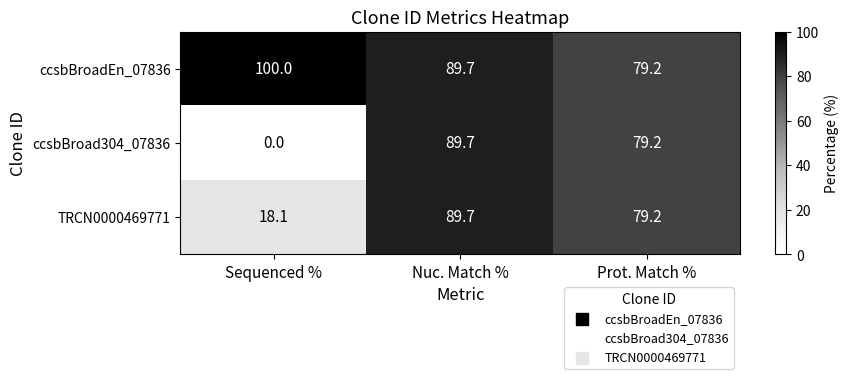

Which category has the lowest value in the ccsbBroadEn_07836 series?

Prot. Match %